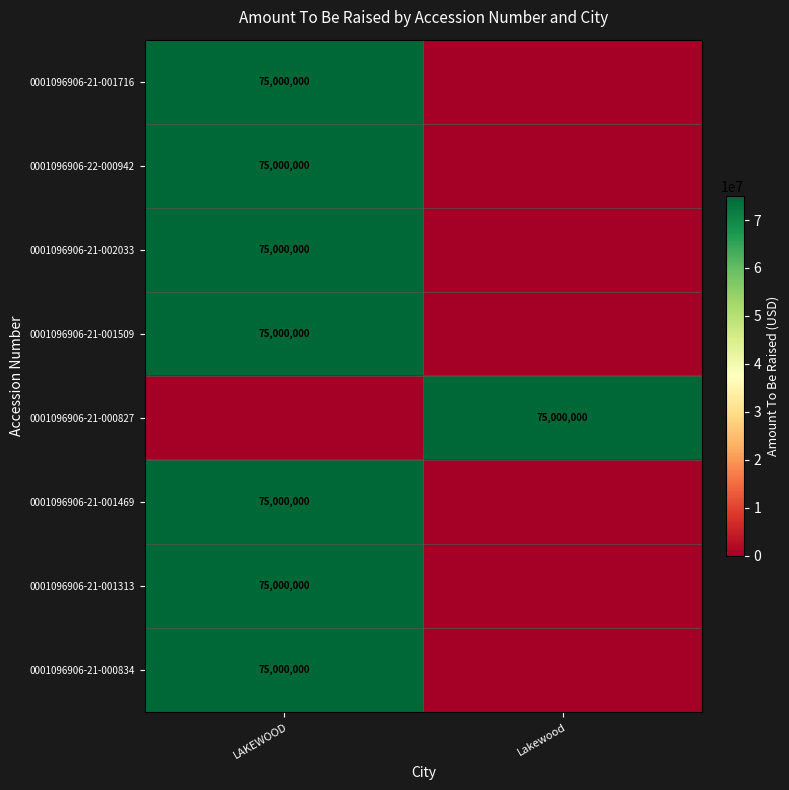

At which category is the sum across all series the highest?

LAKEWOOD